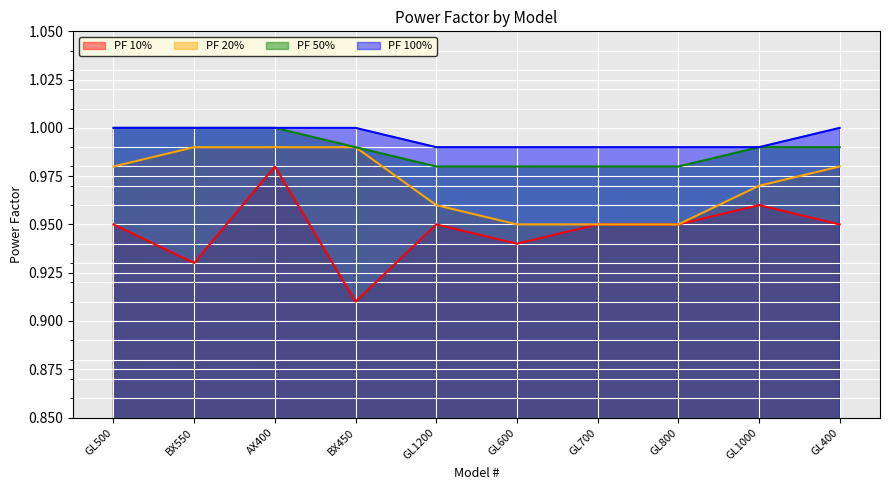

True or false: PF 20% and PF 100% intersect in this chart.

False